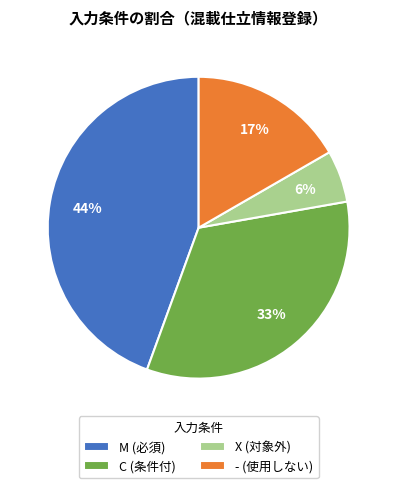

How many slices are in this pie chart?

4